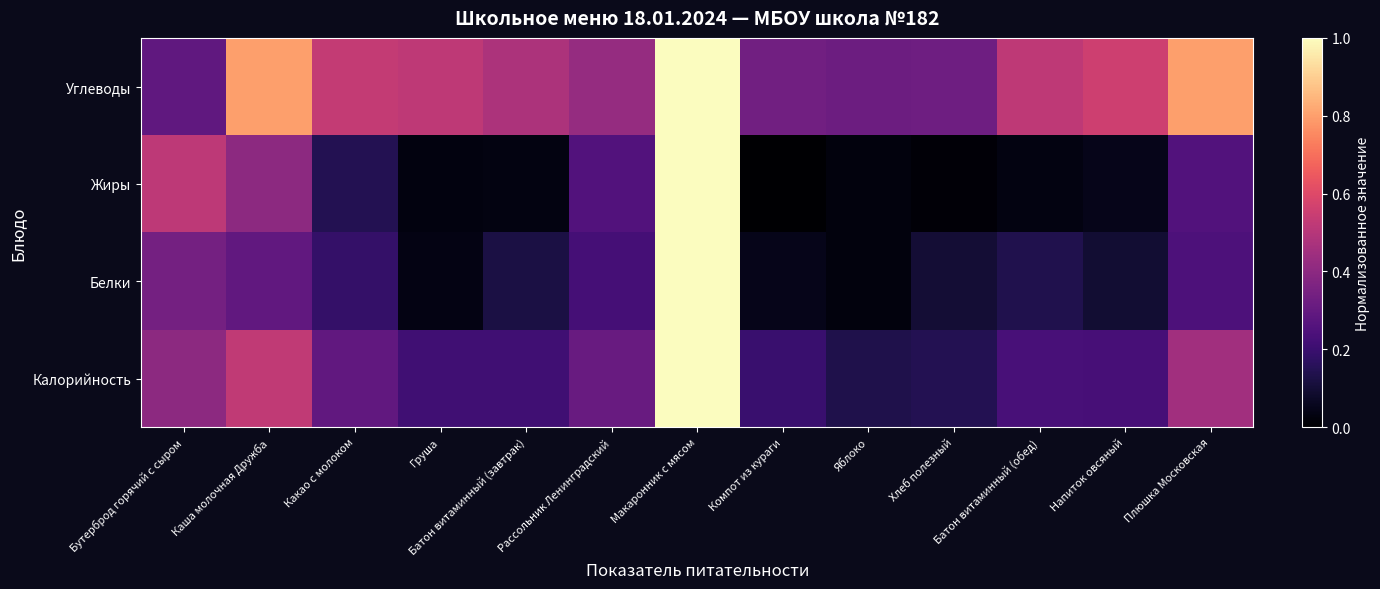

How many categories are shown in the chart?

13